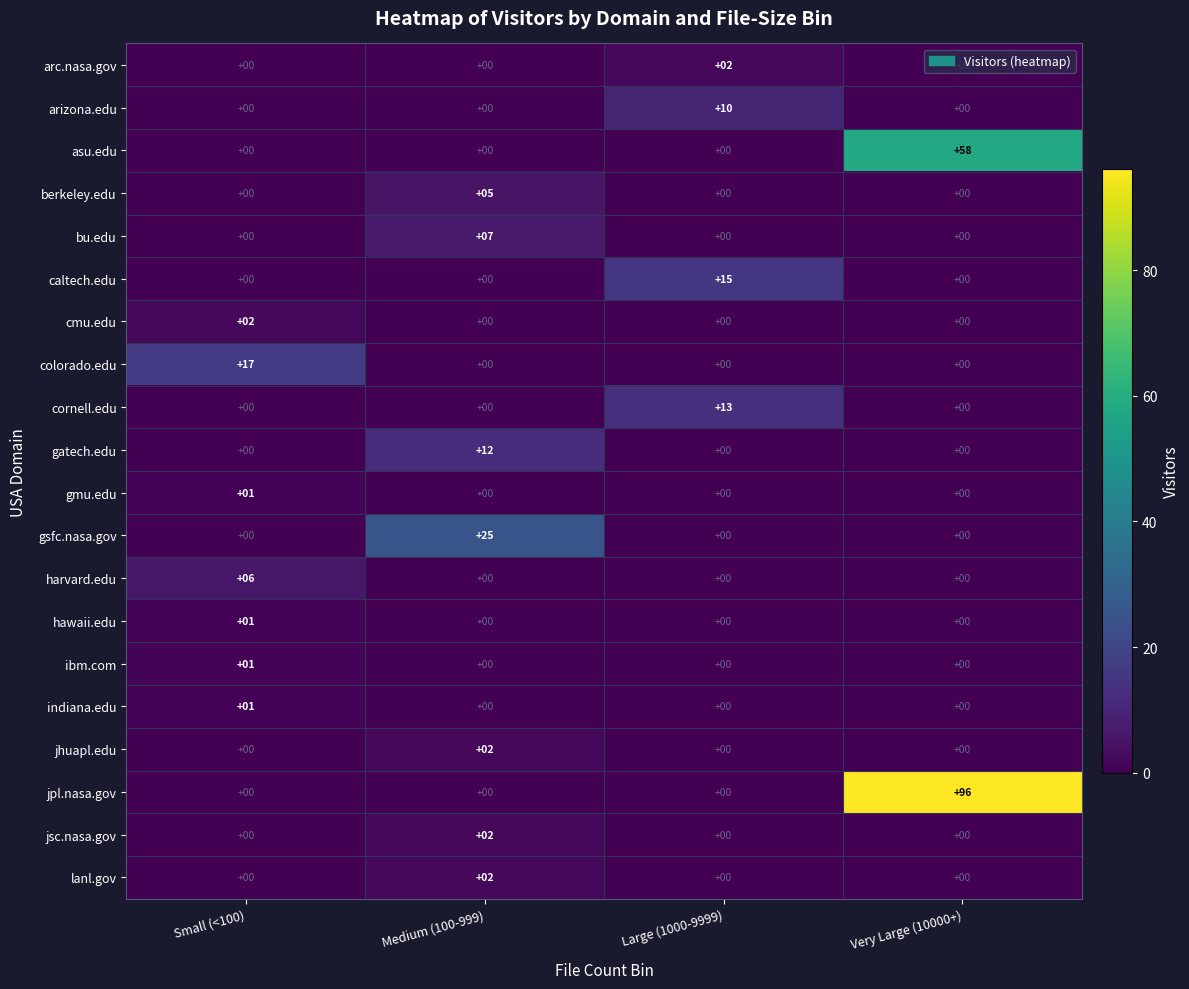

Count the caltech.edu values in the range 0 to 15.

4